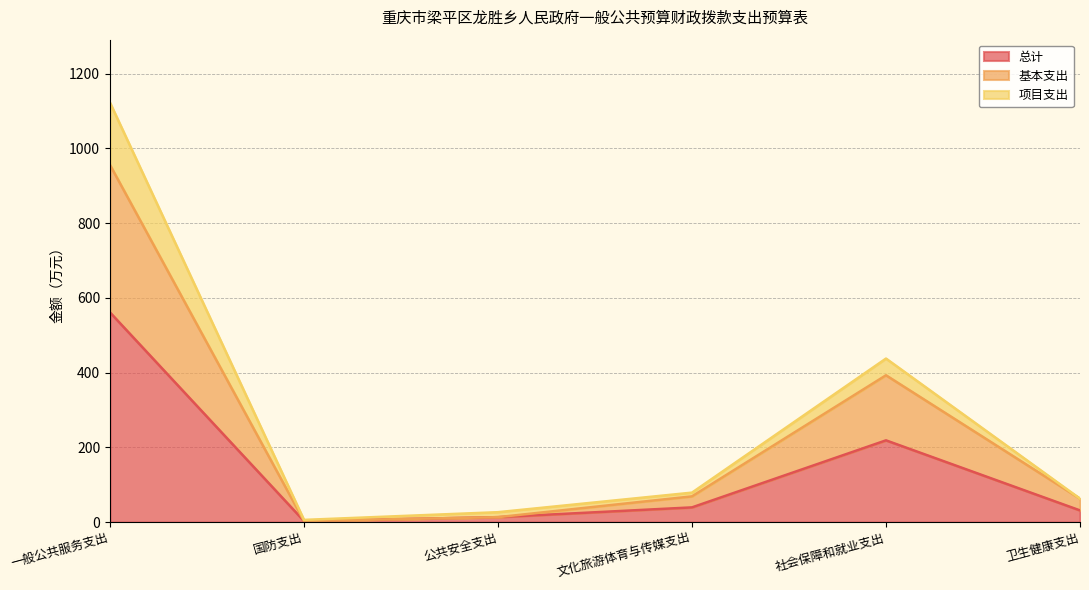

At 文化旅游体育与传媒支出, list the series in order from smallest to largest.

总计, 基本支出, 项目支出